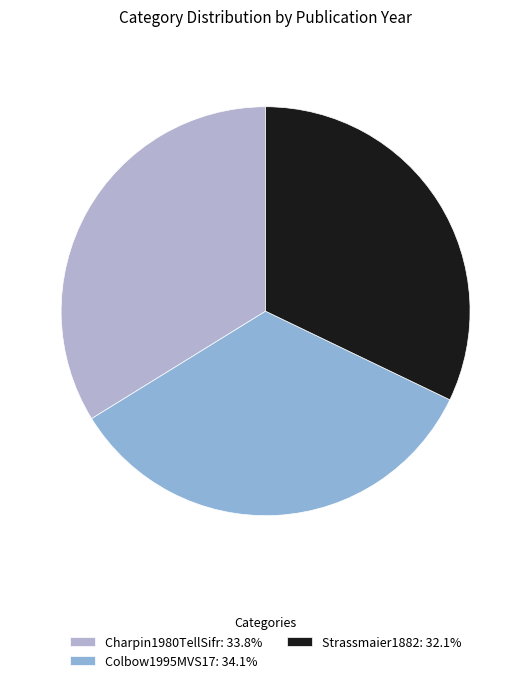

Count the number of slices in the pie.

3